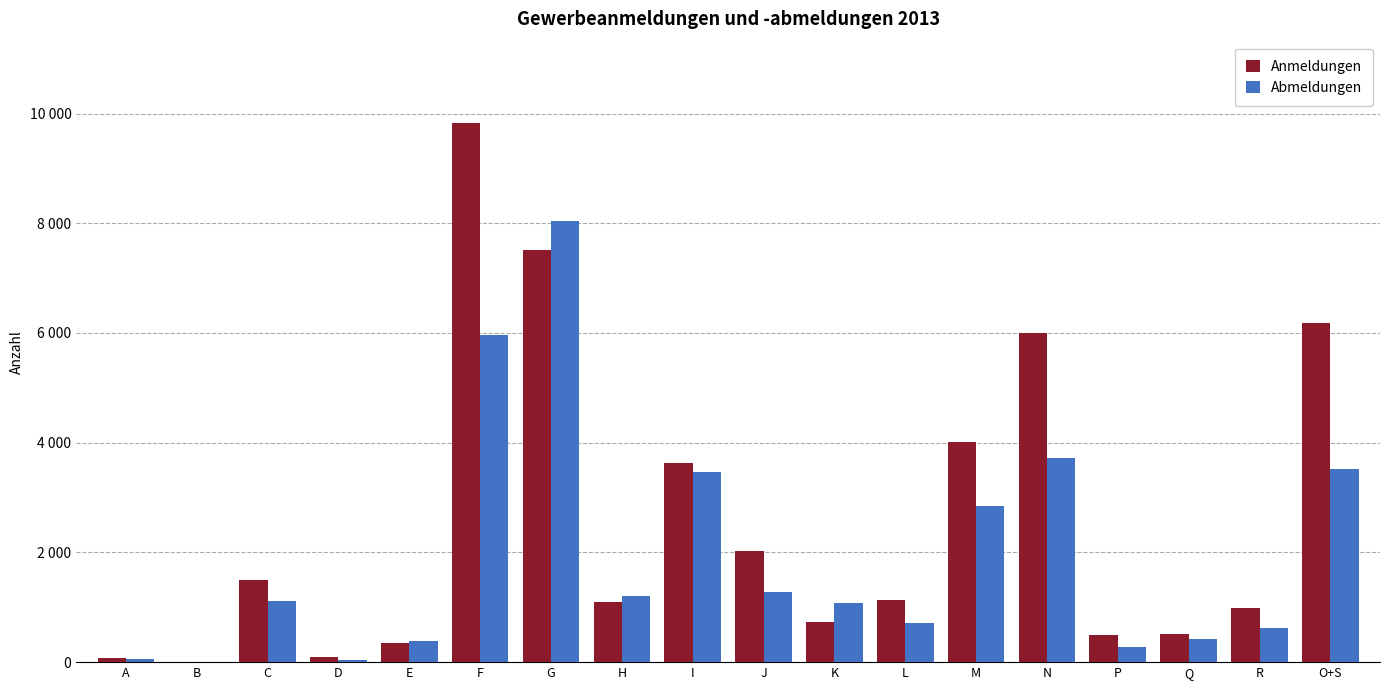

What is the difference between the Anmeldungen values at P and L?

647